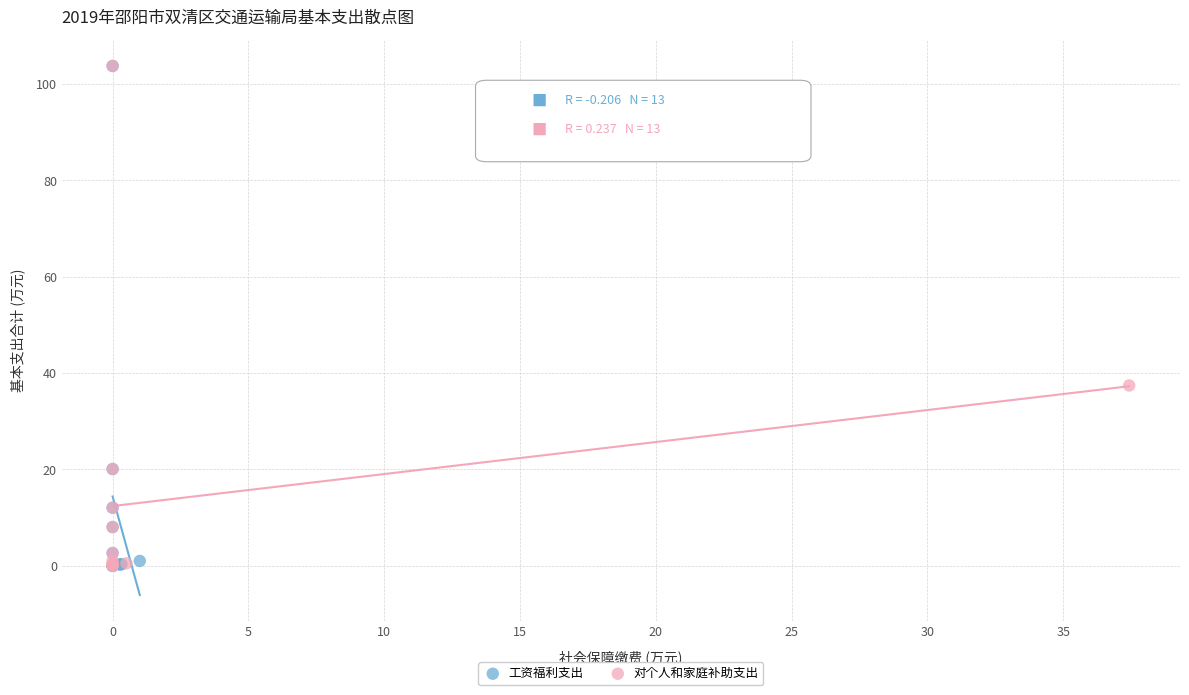

What are all the series names shown in the legend?

工资福利支出, 对个人和家庭补助支出